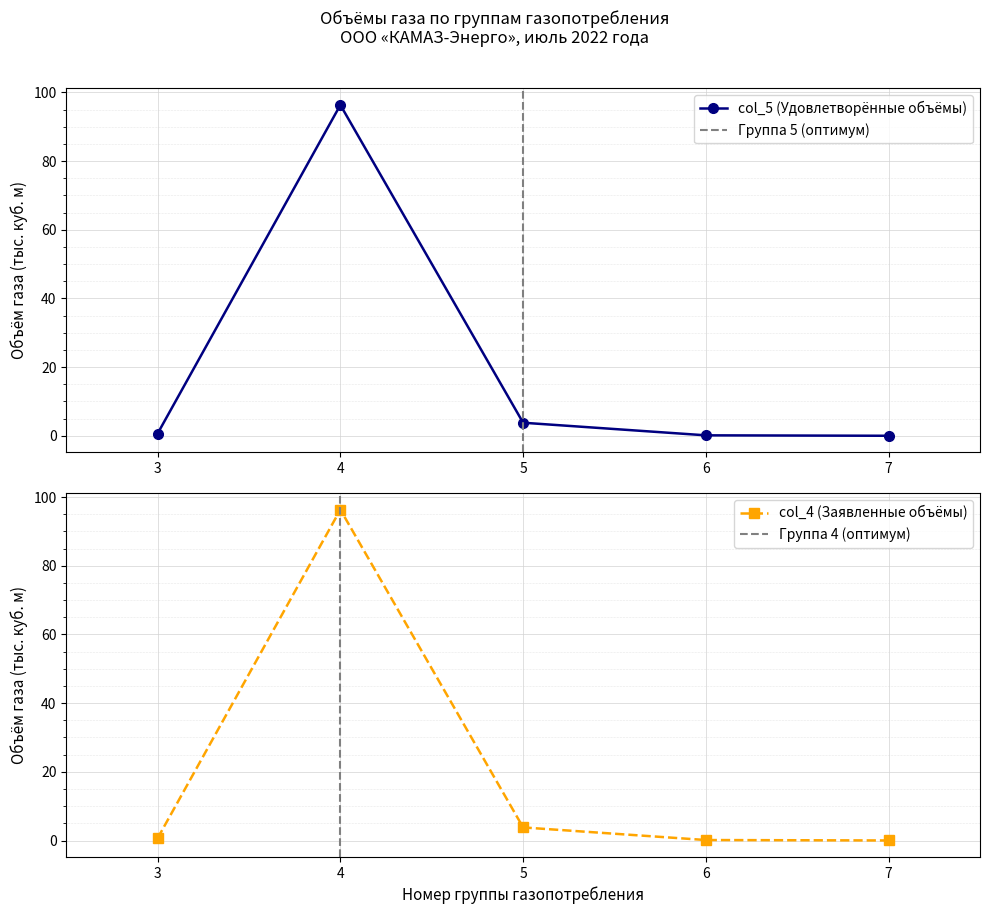

At which label does col_5 (Удовлетворённые объёмы) reach its peak?

4